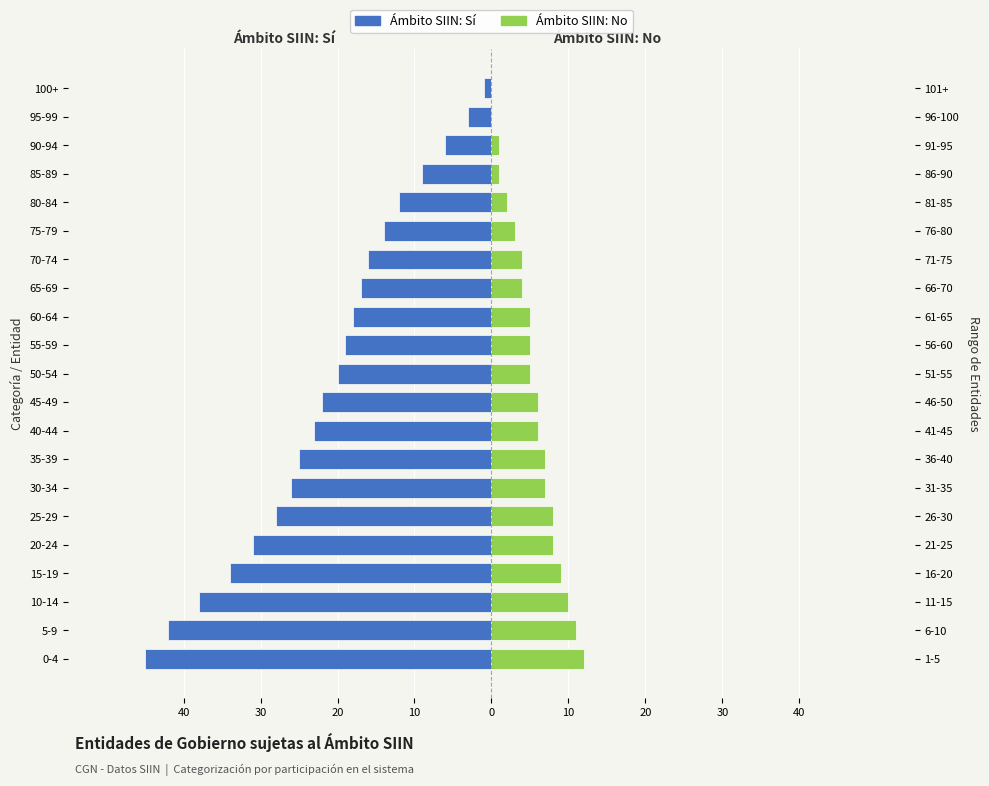

What is the total value across all series at 5-9?

-31